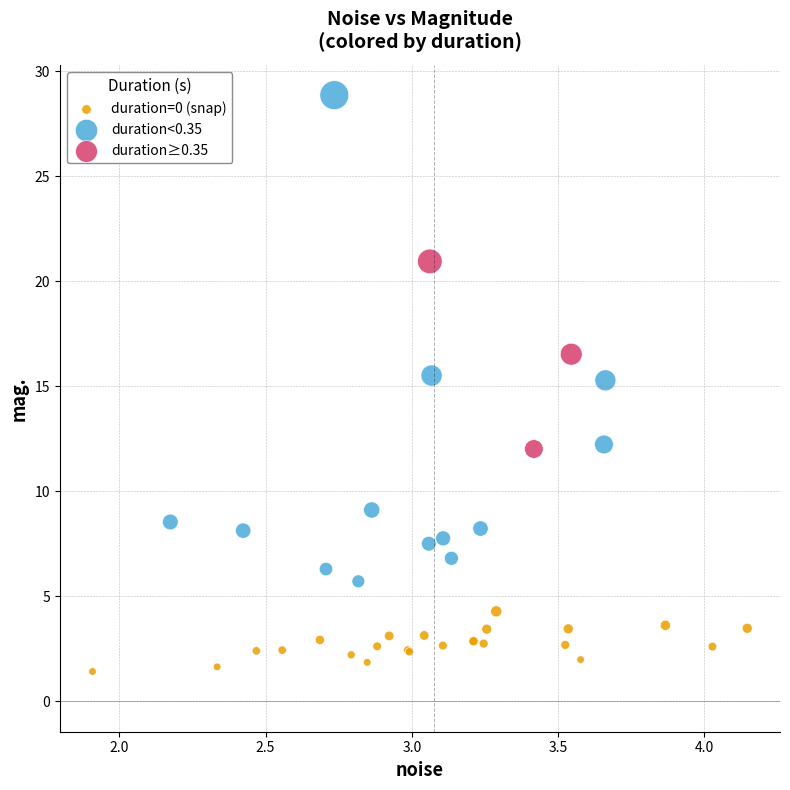

Which series reaches the maximum Y coordinate?

duration<0.35